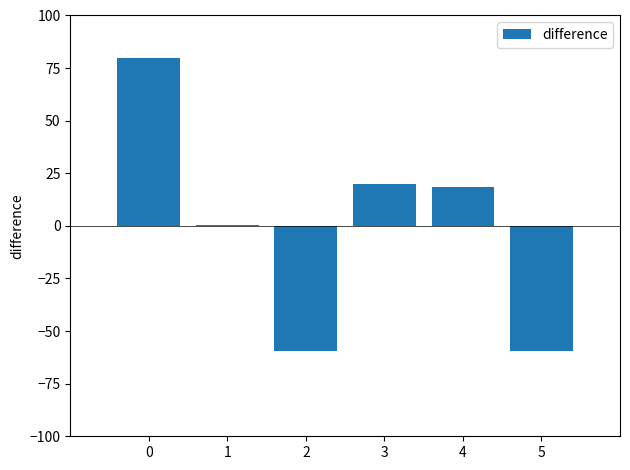

What is the greatest value displayed?

80.0